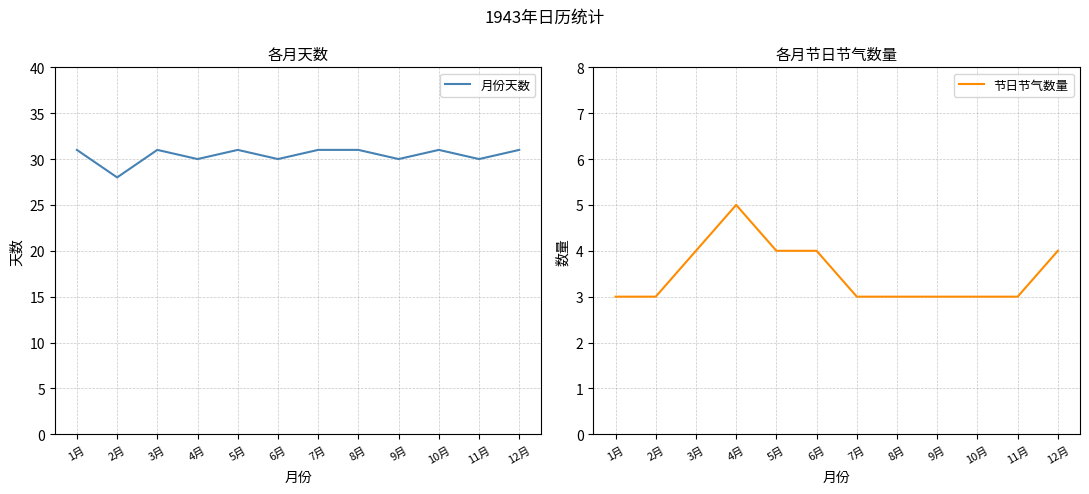

How many 月份天数 values are between 30 and 31?

11